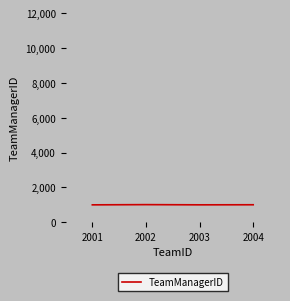

How many series are shown in this chart?

1